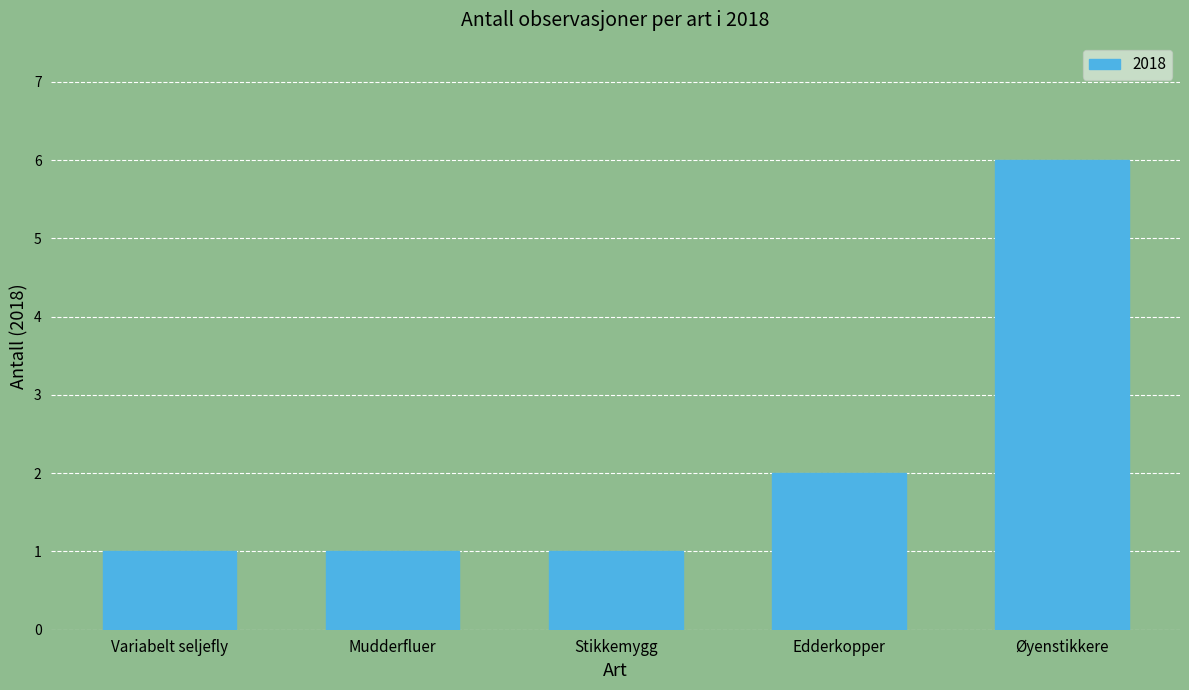

What is the greatest value displayed?

6